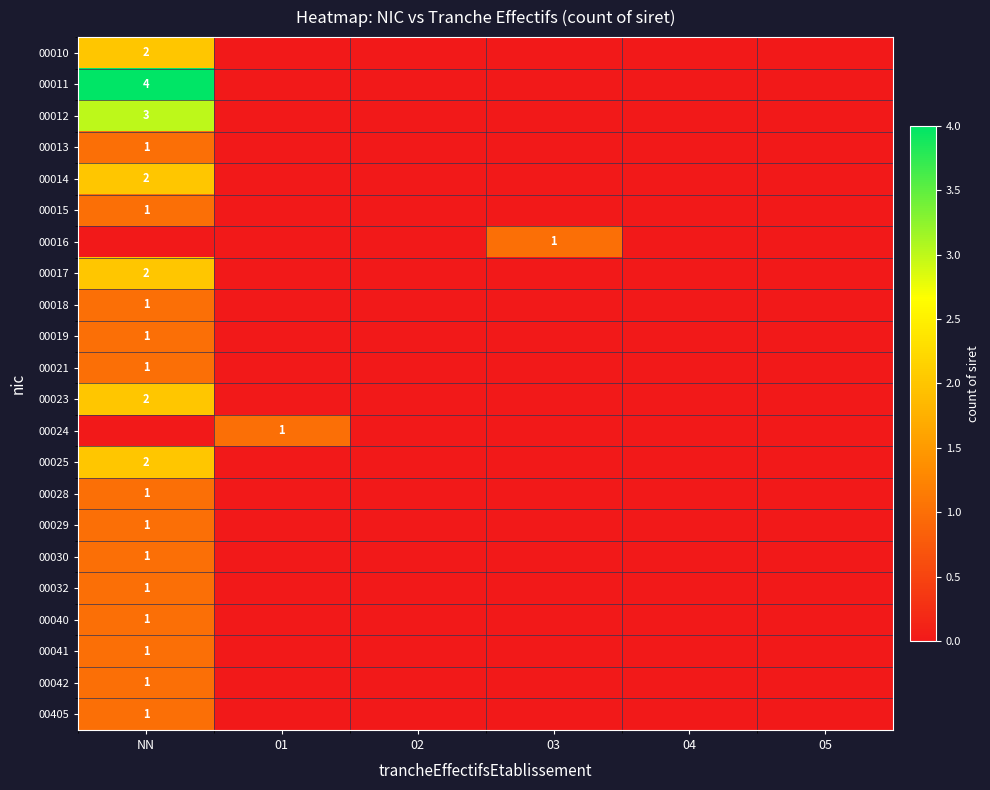

How many values in the 00021 series exceed 0?

1